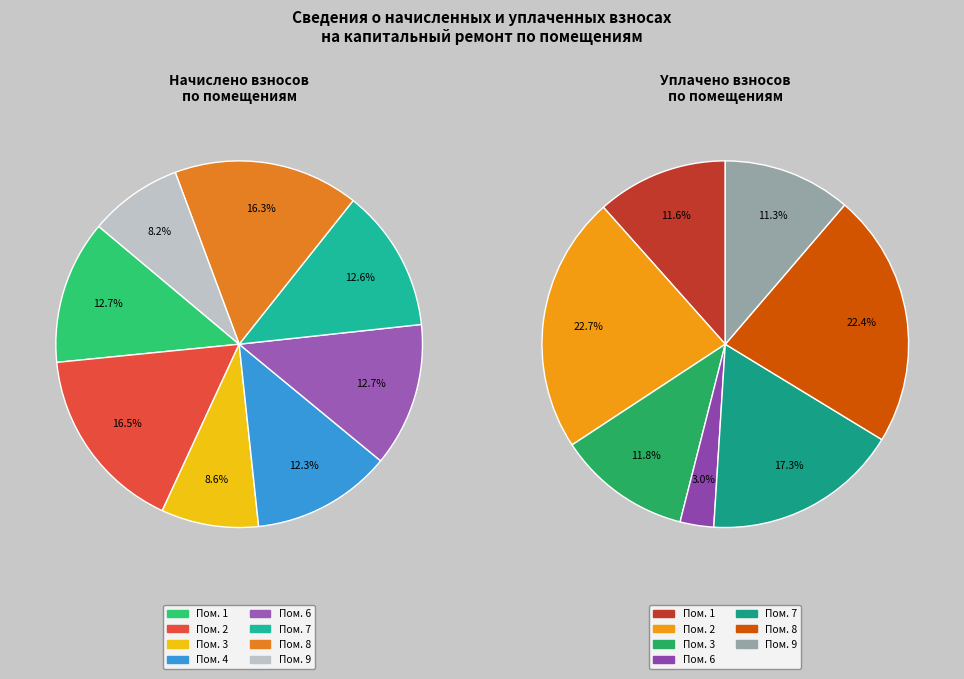

True or false: 1 accounts for 13% of the total.

True